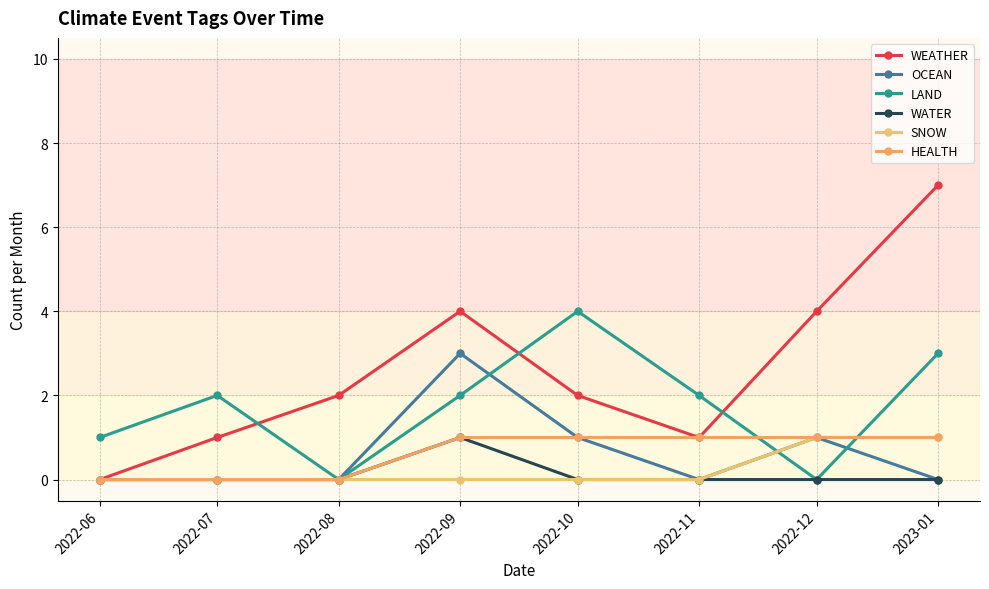

Does the chart display data point markers on the line(s)?

Yes